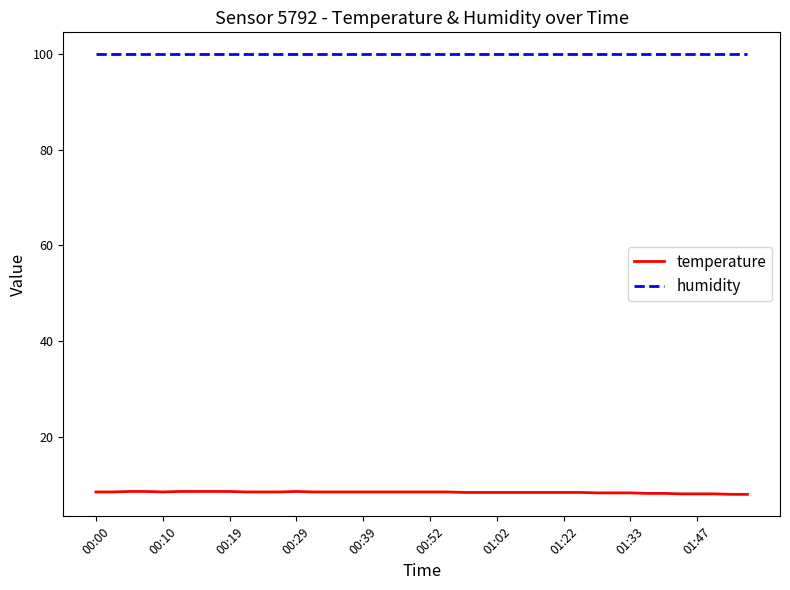

List the series in order of their overall mean, highest first.

humidity, temperature